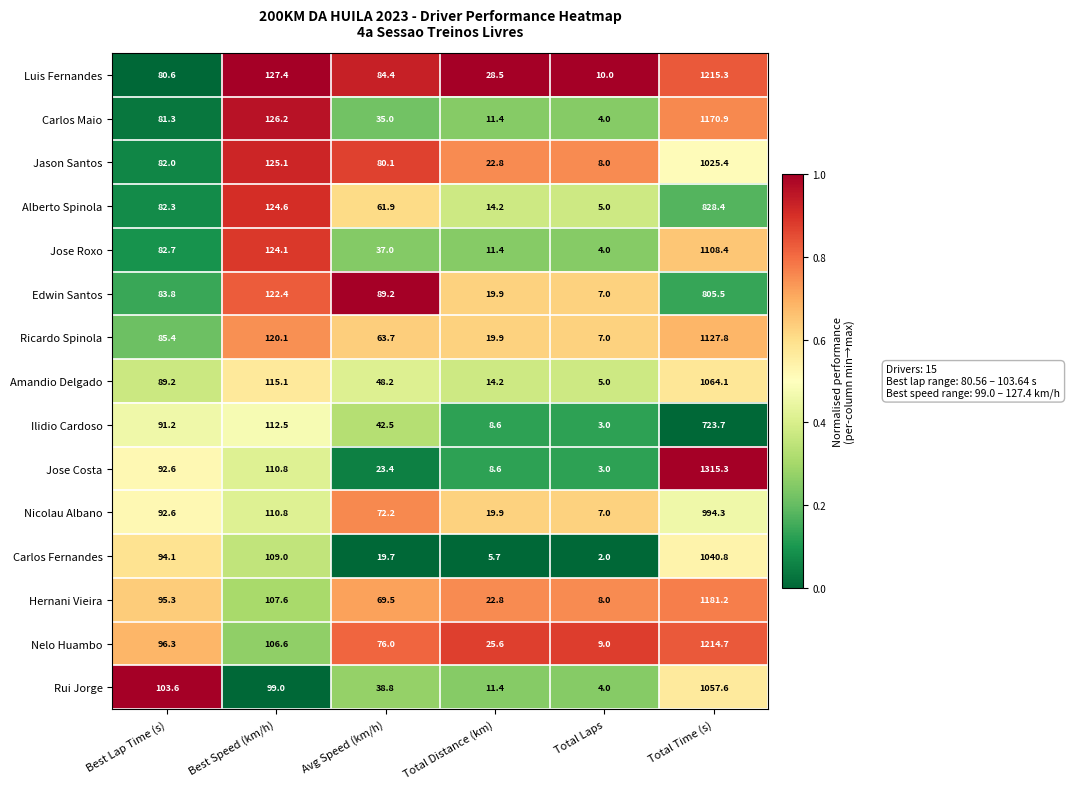

What is the sum of the Carlos Maio values at Best Speed (km/h) and Total Distance (km)?

137.6